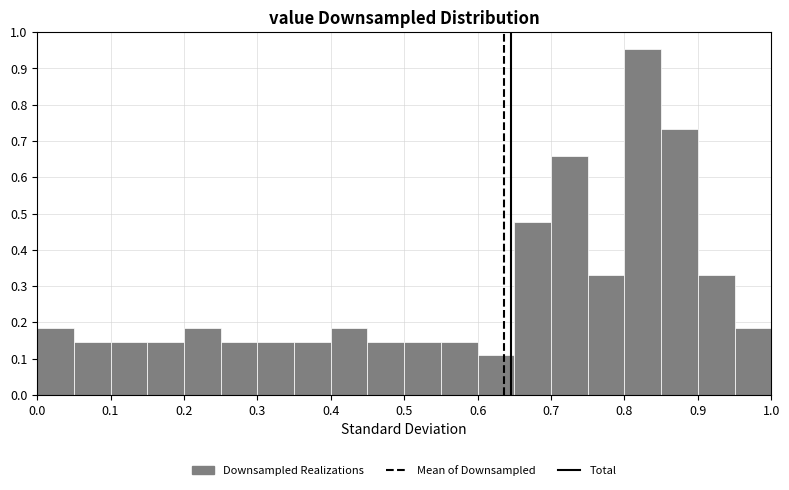

Reading left to right, list every bar in this chart as the range it spans on the x-axis followed by its height. The values are not printed on the chart, so give them approximately, as read against the axis.

0.00 to 0.05: 0.18
0.05 to 0.10: 0.15
0.10 to 0.15: 0.15
0.15 to 0.20: 0.15
0.20 to 0.25: 0.18
0.25 to 0.30: 0.15
0.30 to 0.35: 0.15
0.35 to 0.40: 0.15
0.40 to 0.45: 0.18
0.45 to 0.50: 0.15
0.50 to 0.55: 0.15
0.55 to 0.60: 0.15
0.60 to 0.65: 0.11
0.65 to 0.70: 0.48
0.70 to 0.75: 0.66
0.75 to 0.80: 0.33
0.80 to 0.85: 0.95
0.85 to 0.90: 0.73
0.90 to 0.95: 0.33
0.95 to 1.00: 0.18